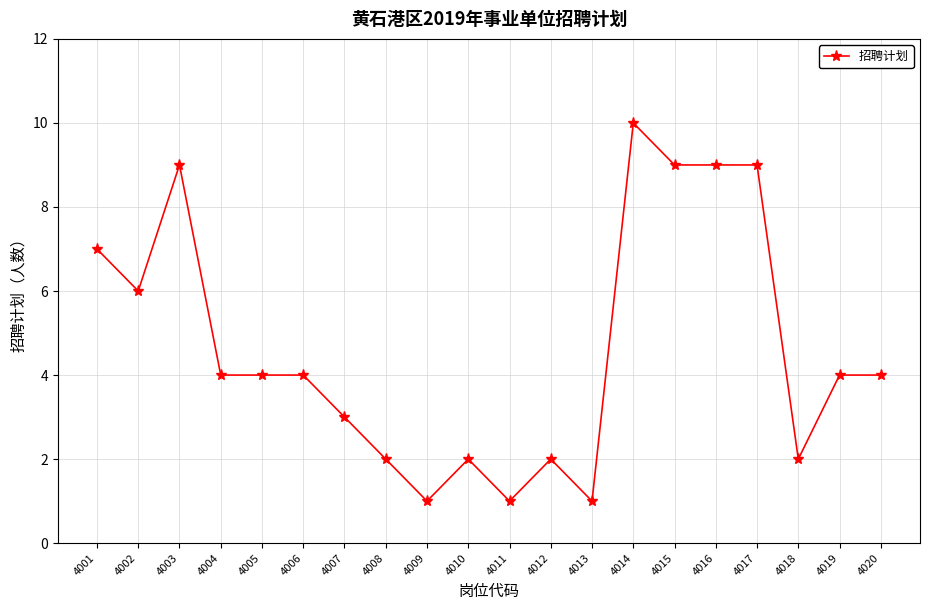

Does the chart display data point markers on the line(s)?

Yes